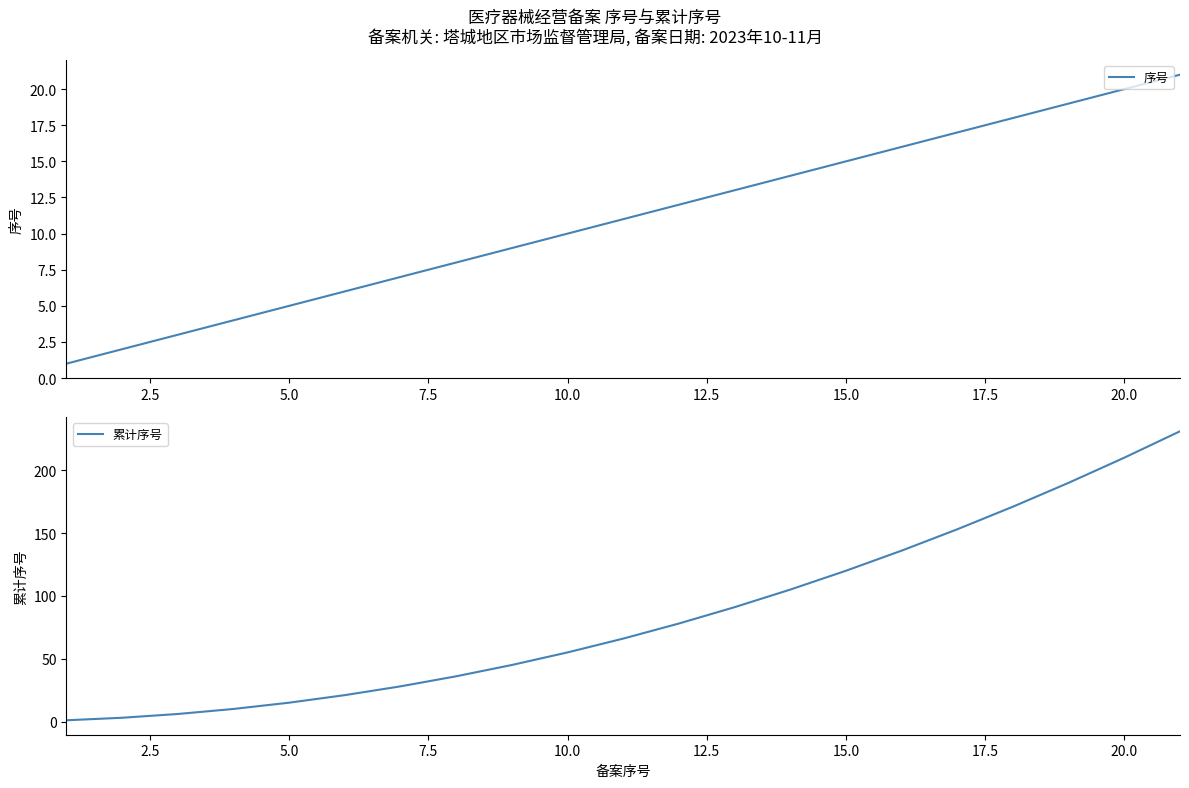

At which label is 累计序号 closest to 116?

15.0